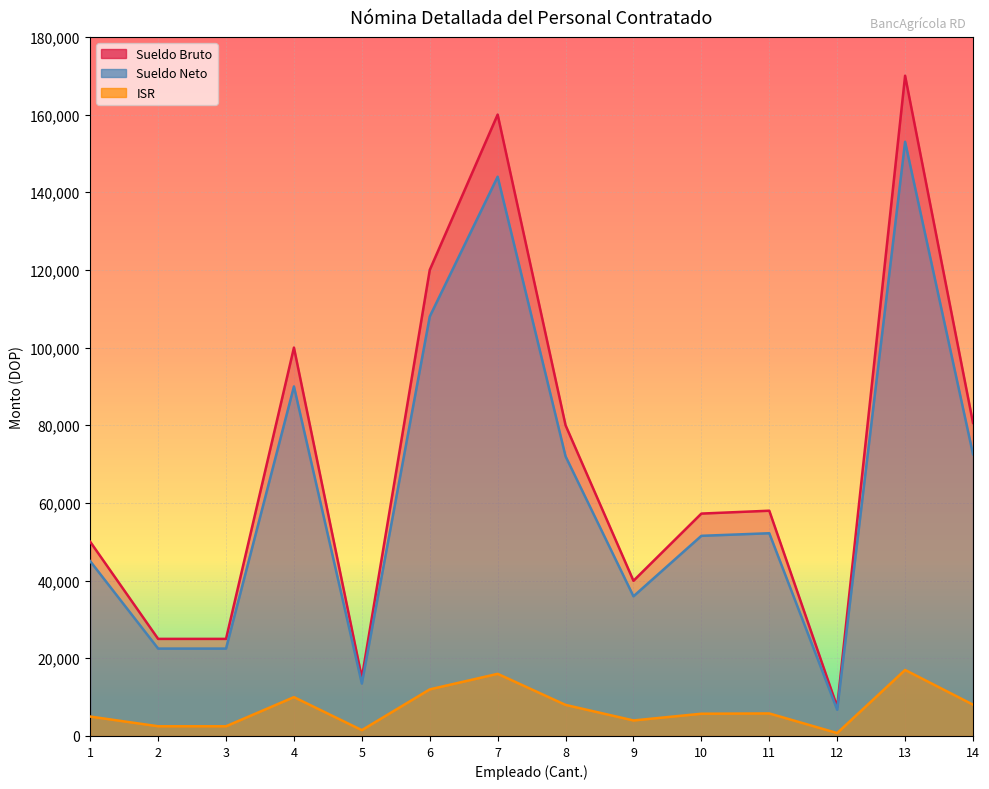

How many interior local peaks does the ISR series have?

4